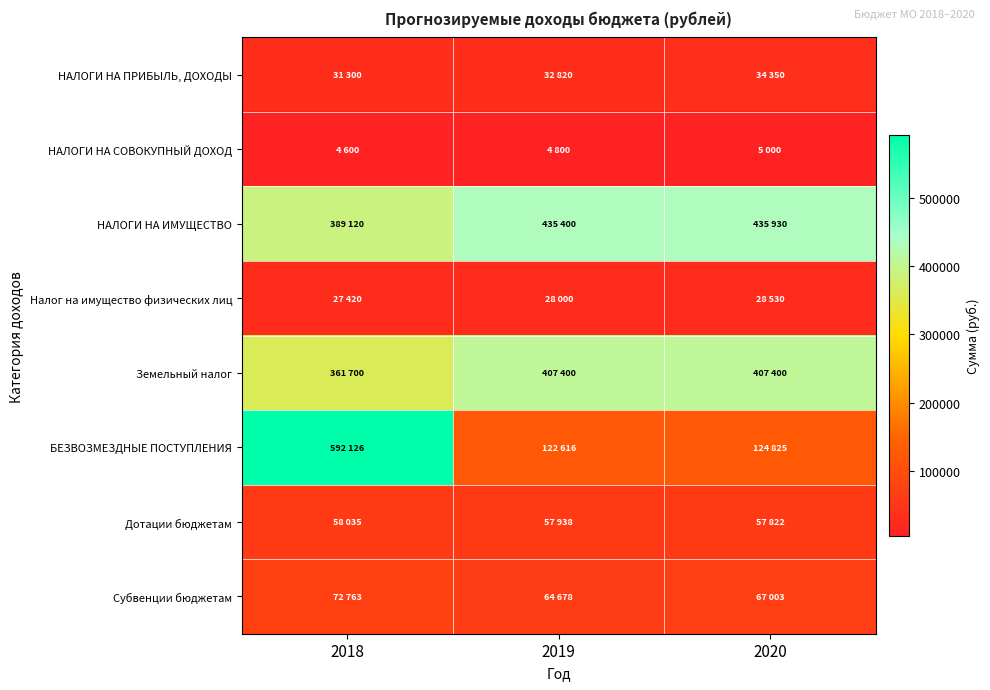

At how many categories does at least one series exceed 444924?

1